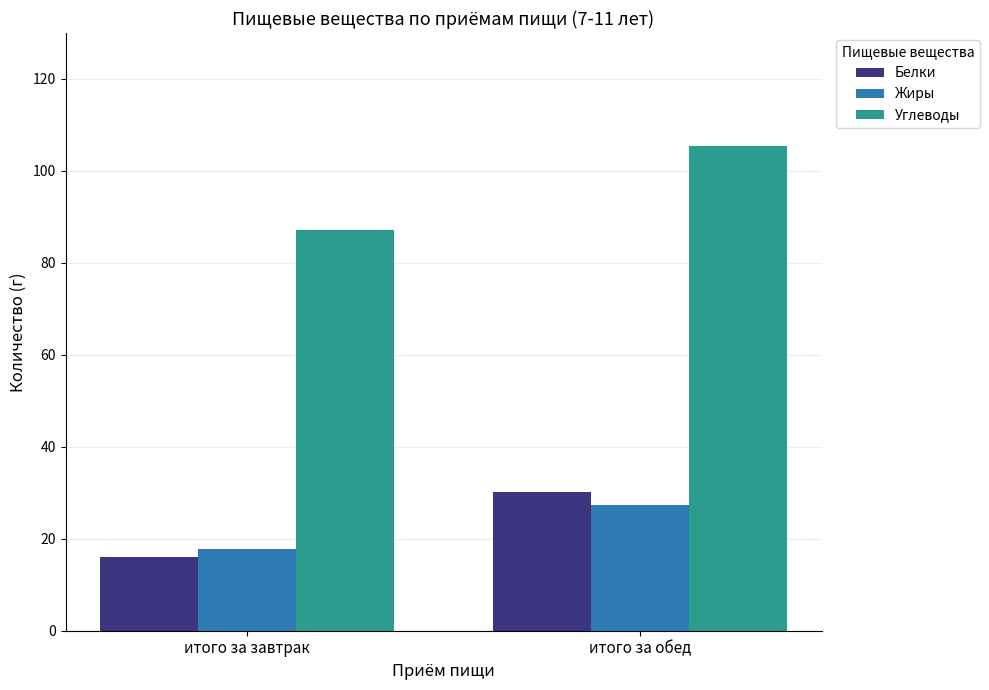

Is it true that Углеводы equals 44.7 at итого за обед?

False